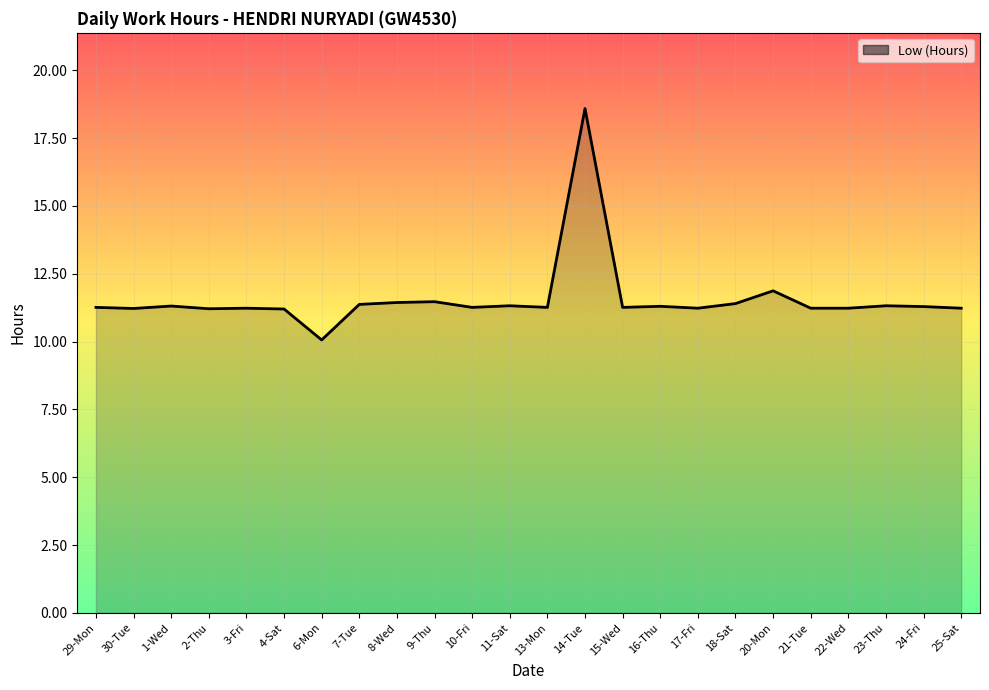

What position from the right is 20-Mon?

6